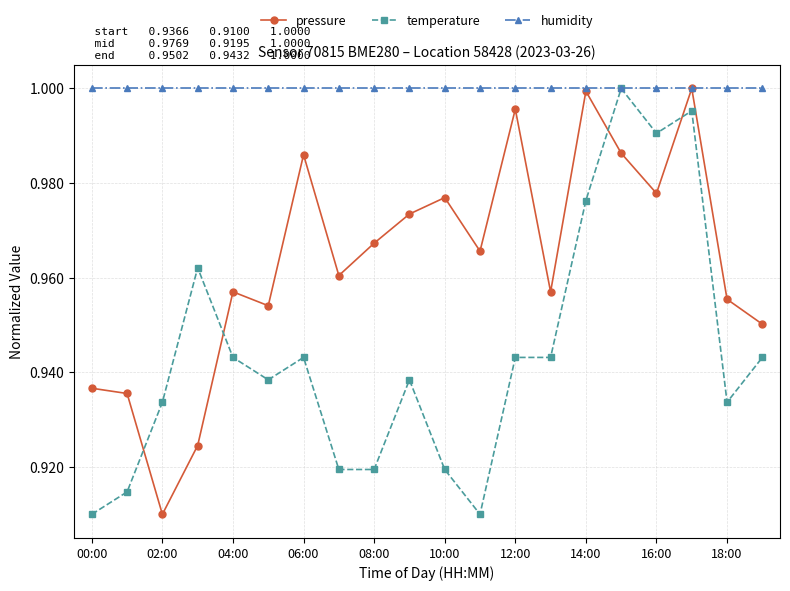

Which series has the largest total across all categories?

humidity